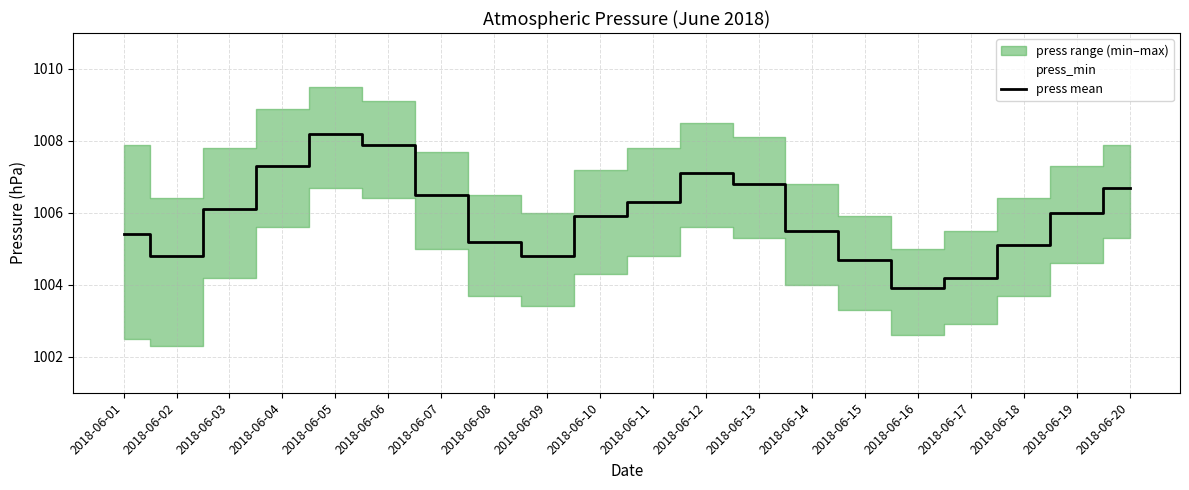

At which category does the data reach its first local peak?

2018-06-05